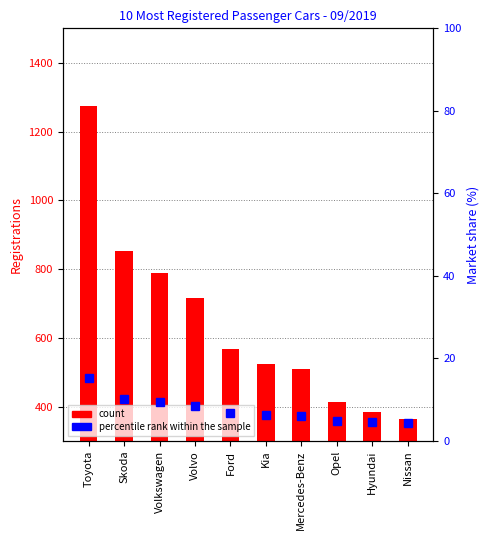

Read the count value at Opel.

413.0